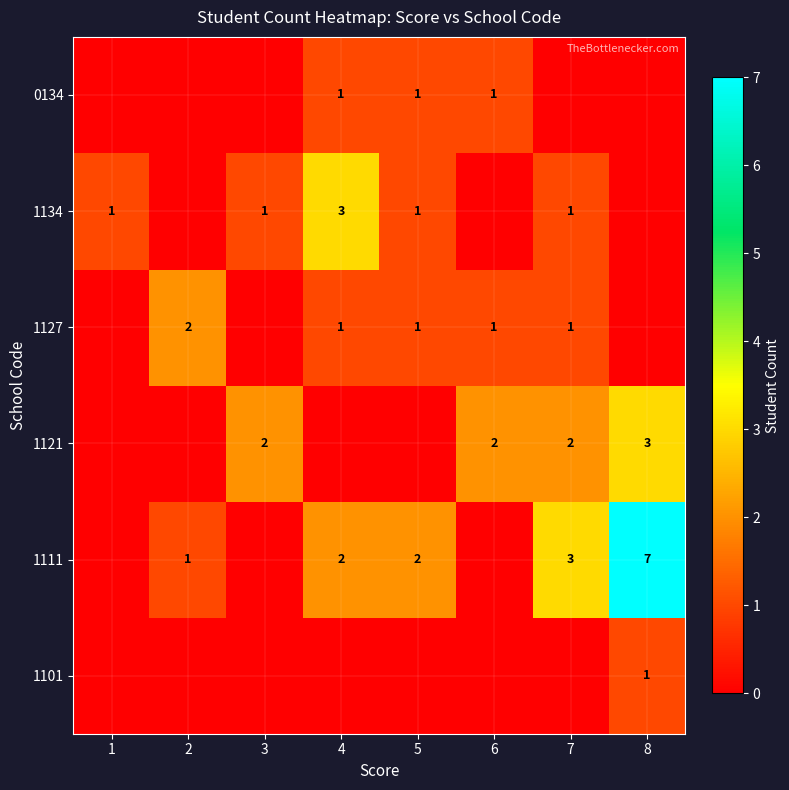

The value of 1134 at 3 is 1. True or false?

True